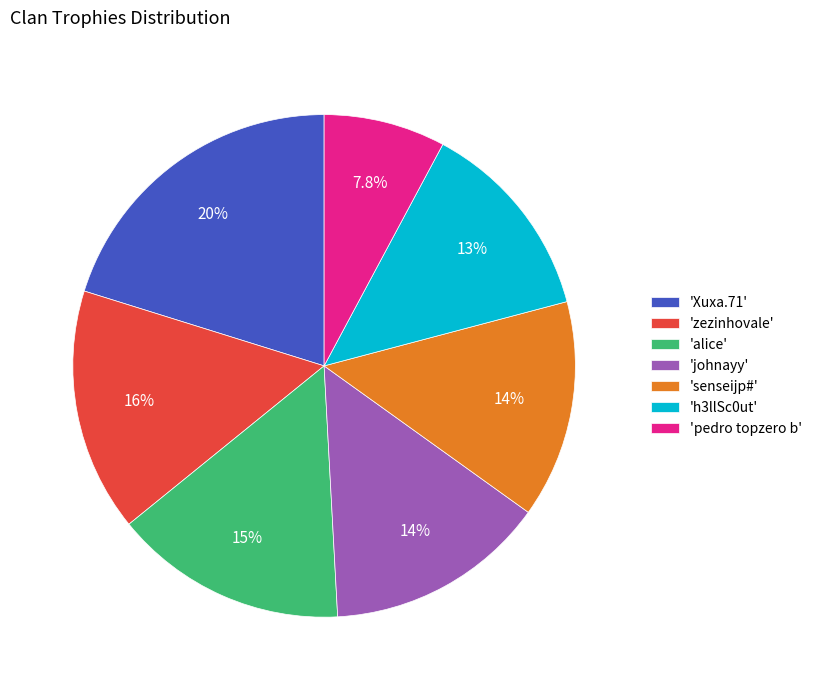

What is the smallest slice in the pie chart?

'pedro topzero b'